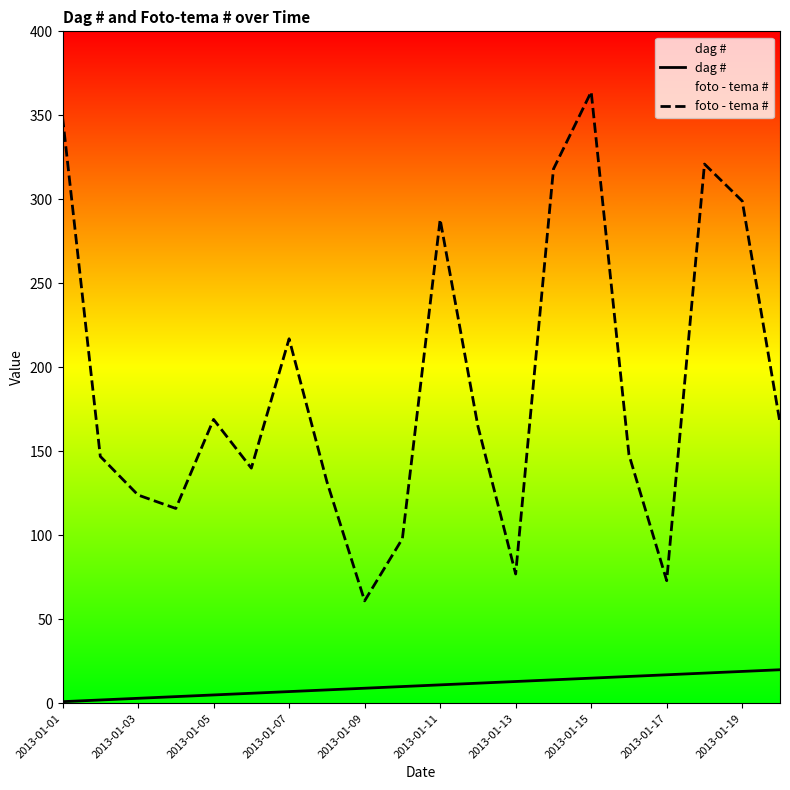

Which label corresponds to the smallest value in the chart?

2013-01-01